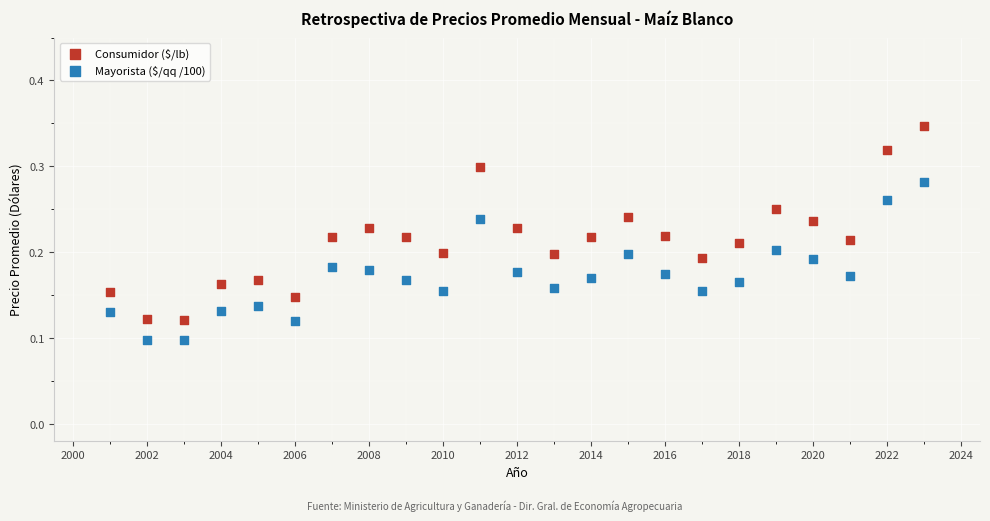

Which series has the widest spread of Y values?

Consumidor ($/lb)